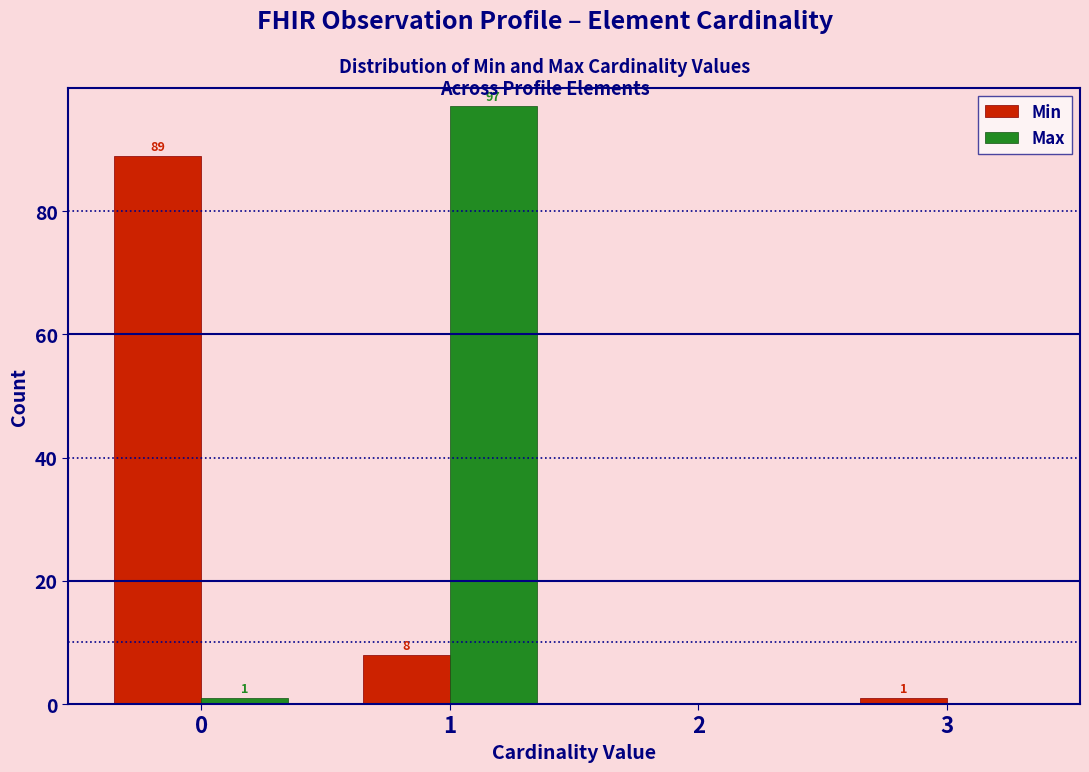

Reading left to right, list all the values displayed in this chart.

Min: 0=89	1=8	2=0	3=1
Max: 0=1	1=97	2=0	3=0